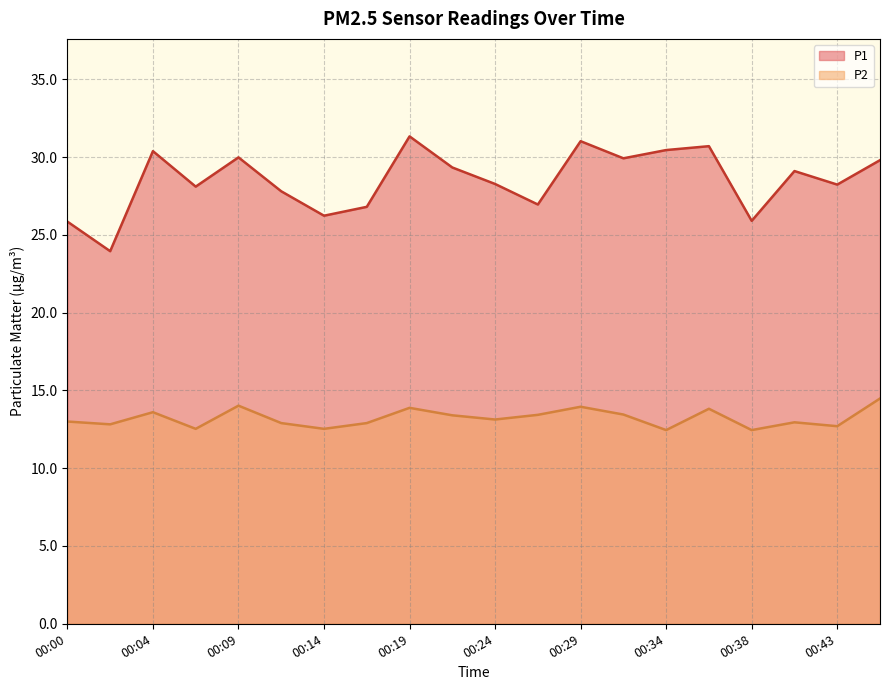

Which has a higher value, 00:26 or 00:09?

00:09